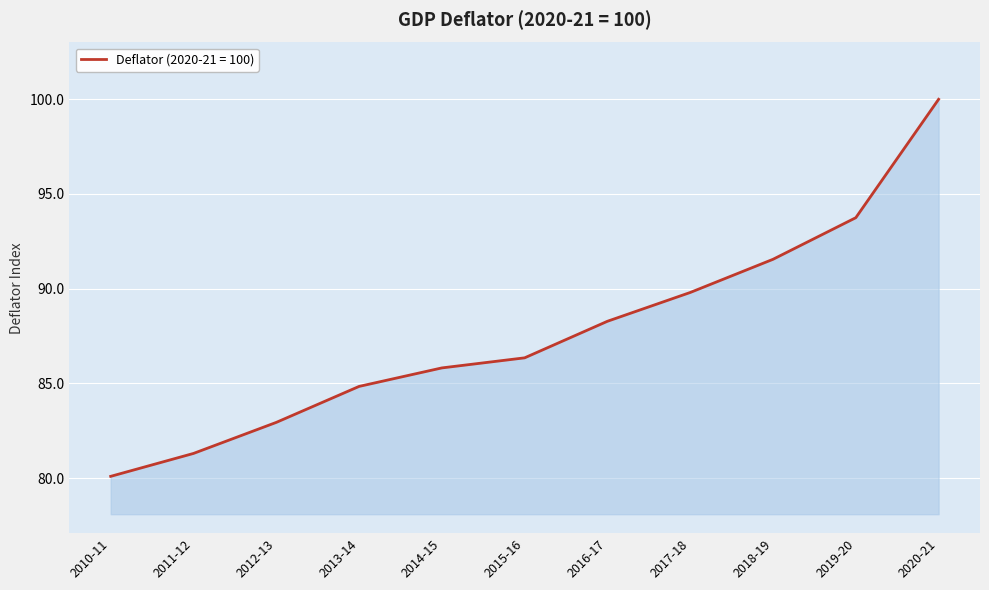

The value at 2020-21 is 20.9. True or false?

False